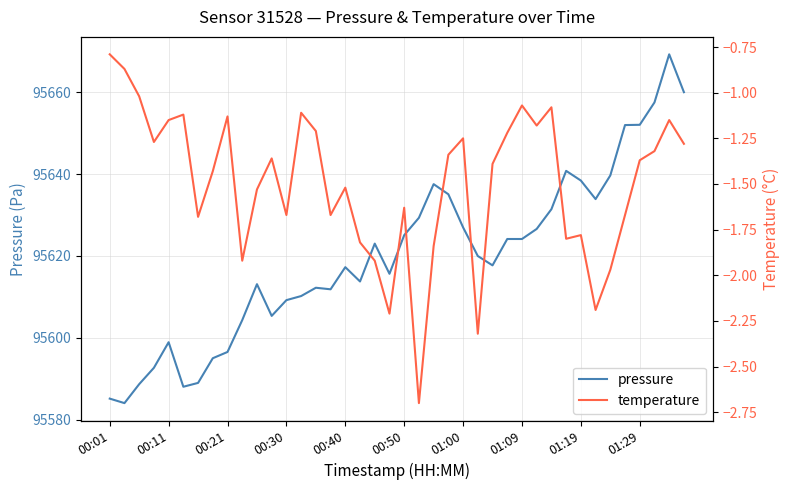

How many lines are shown in the chart?

2